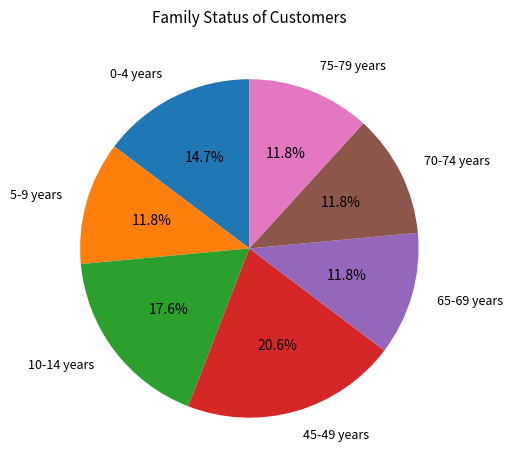

Is there any slice that represents more than half of the pie?

No